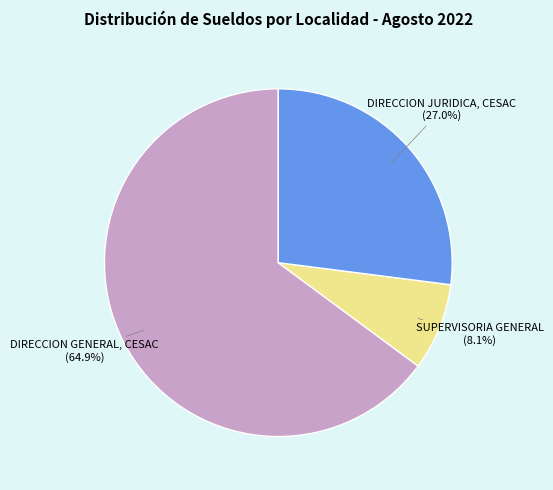

To the nearest percent, what is the difference between the largest and smallest slice percentages?

57%